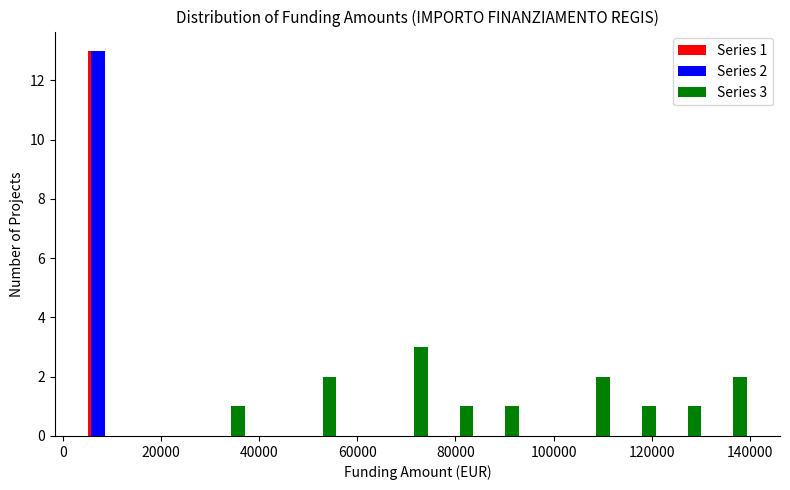

In the Series 2 series, which range on the x-axis has the tallest bar?

2000 to 12000